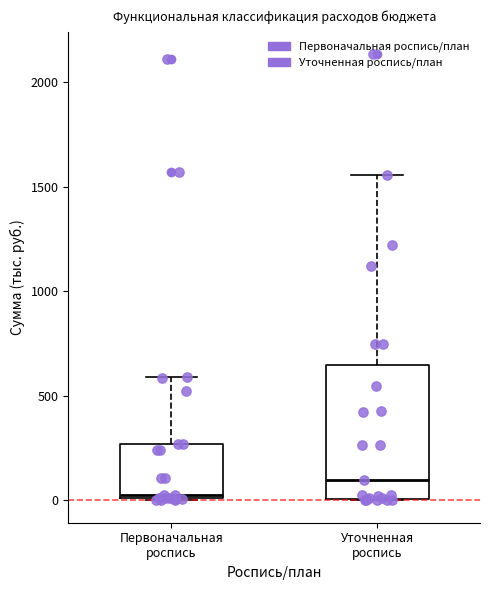

Reading left to right, transcribe this box plot: for each box, give where its median line is, the range the box spans, and where its two whiskers end, as read against the y-axis. The values are not printed on the chart, so give them approximately, as read against the axis.

Первоначальная роспись: median 0, box 0 to 250, whiskers 0 to 600
Уточненная роспись: median 100, box 0 to 650, whiskers 0 to 1550